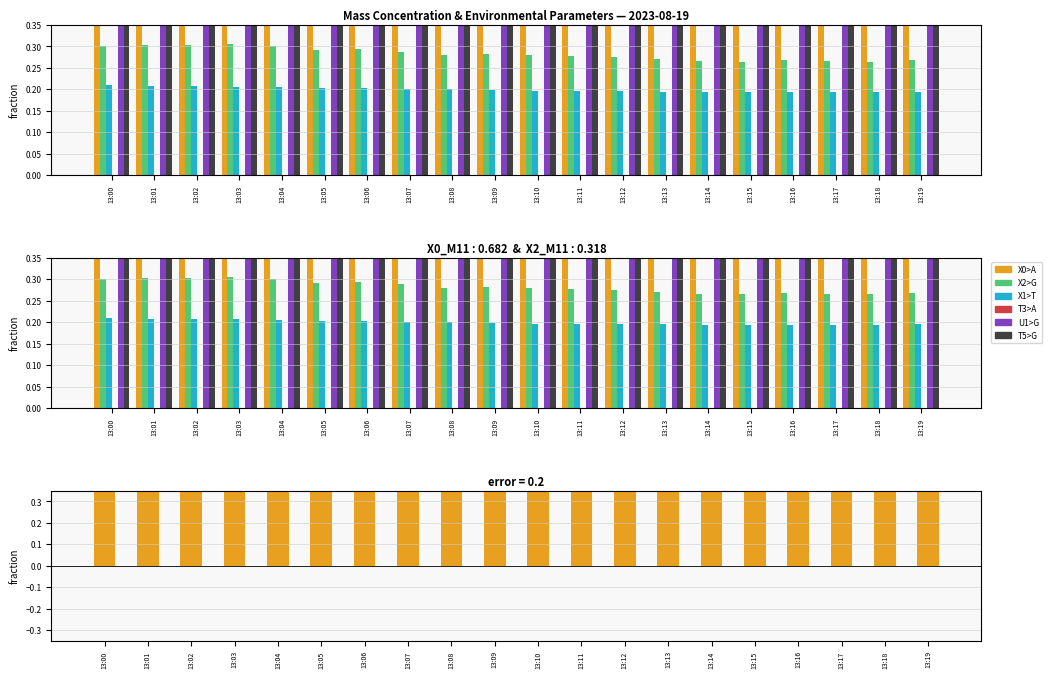

The value of X0_M11 at 13:18 is 1.4. True or false?

False